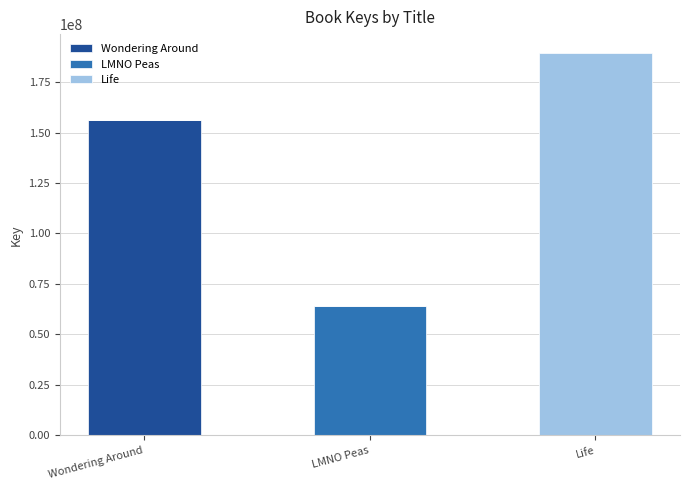

At which category is the sum across all series the highest?

Life